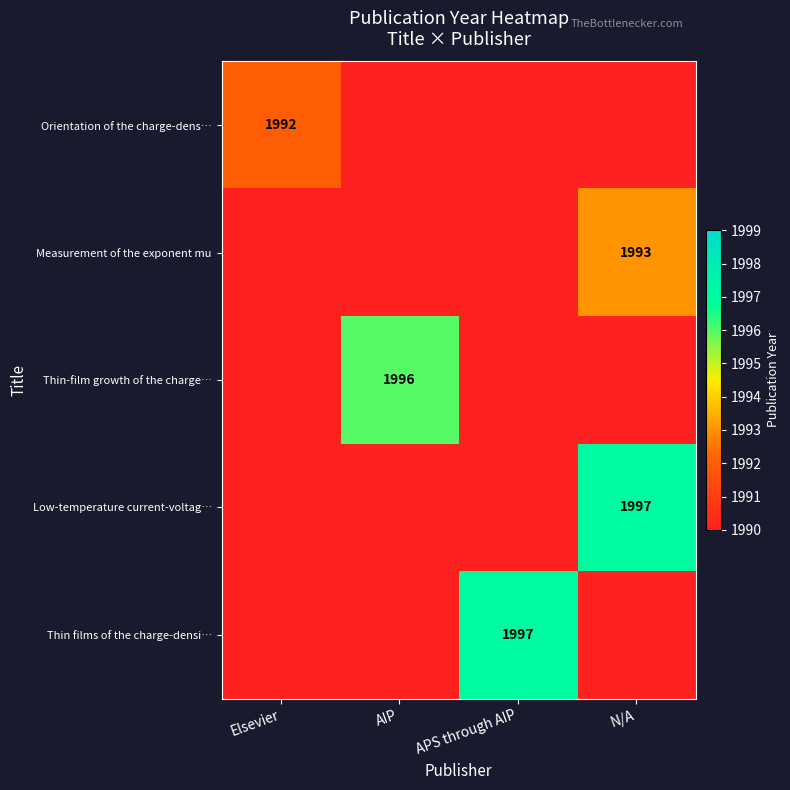

Which label corresponds to the smallest value in the chart?

AIP